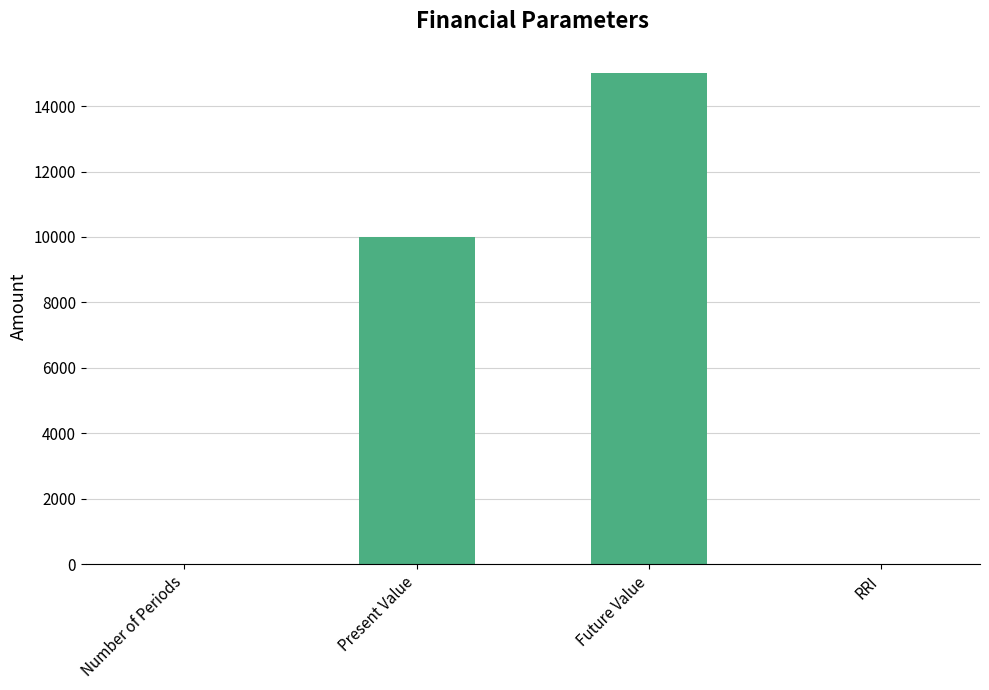

What is the sum of the values at Future Value and Present Value?

25000.0